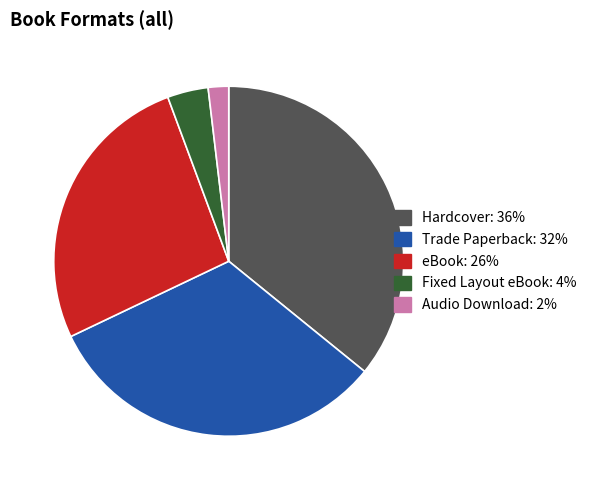

How many slices are in this pie chart?

5